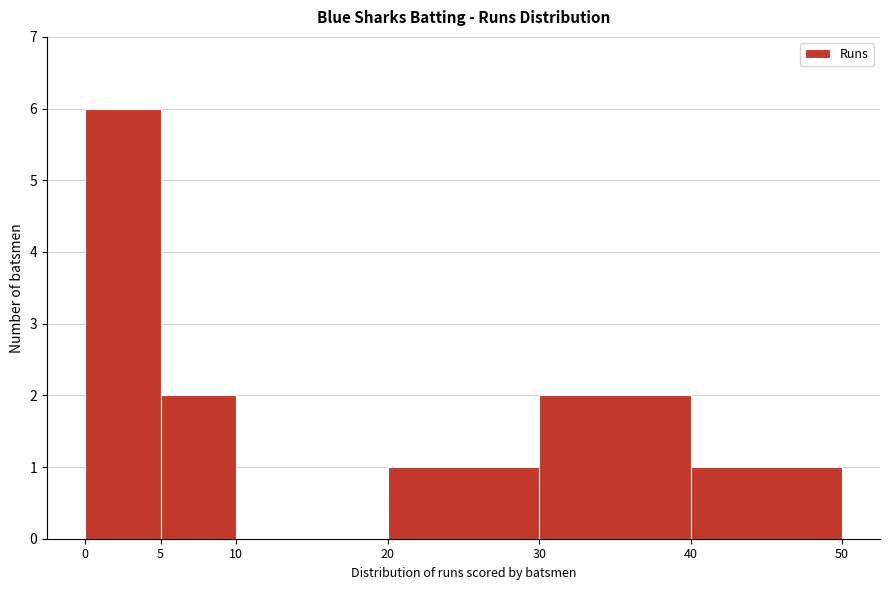

Reading left to right, transcribe this chart: for each bar, give the range it covers on the x-axis and its height. The values are not printed on the chart, so give them approximately, as read against the axis.

0 to 5: 6
5 to 10: 2
10 to 20: 0
20 to 30: 1
30 to 40: 2
40 to 50: 1